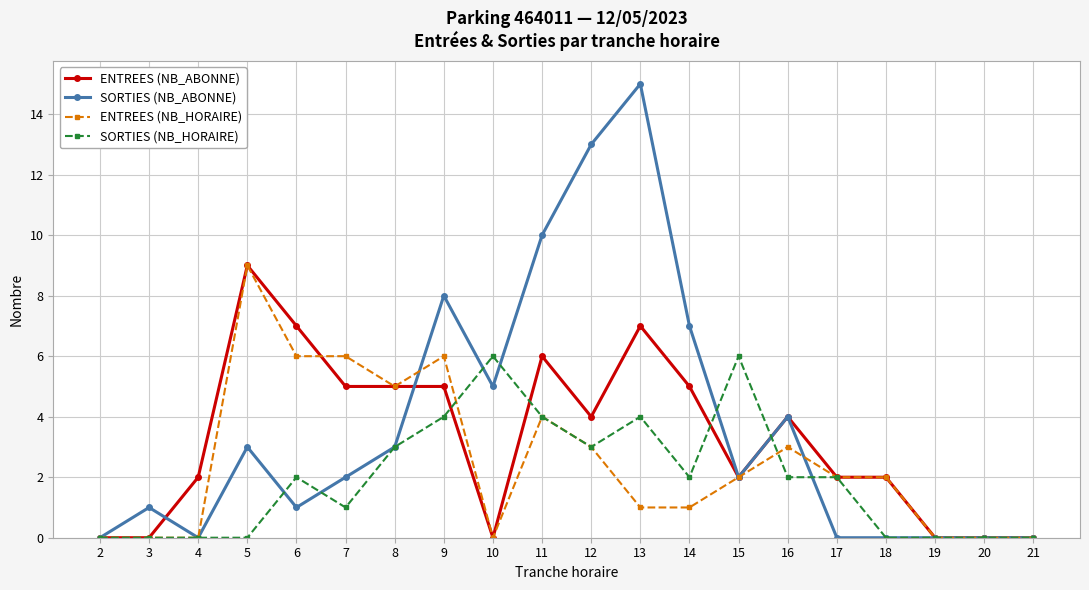

True or false: SORTIES (NB_ABONNE) has more than 1 interior local peaks.

True